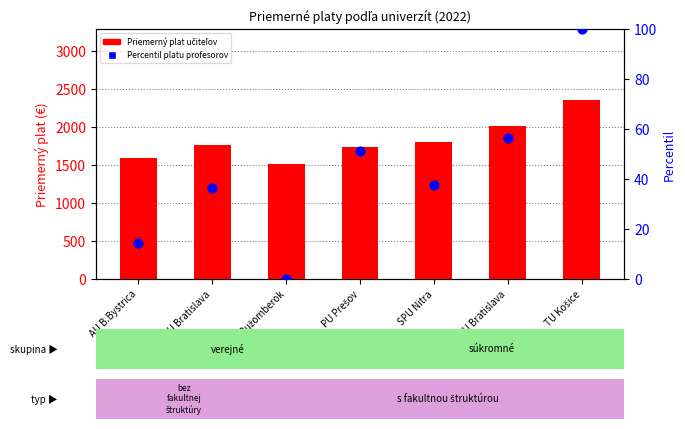

Which series has the largest Y range (max minus min)?

Priemerný plat učiteľov